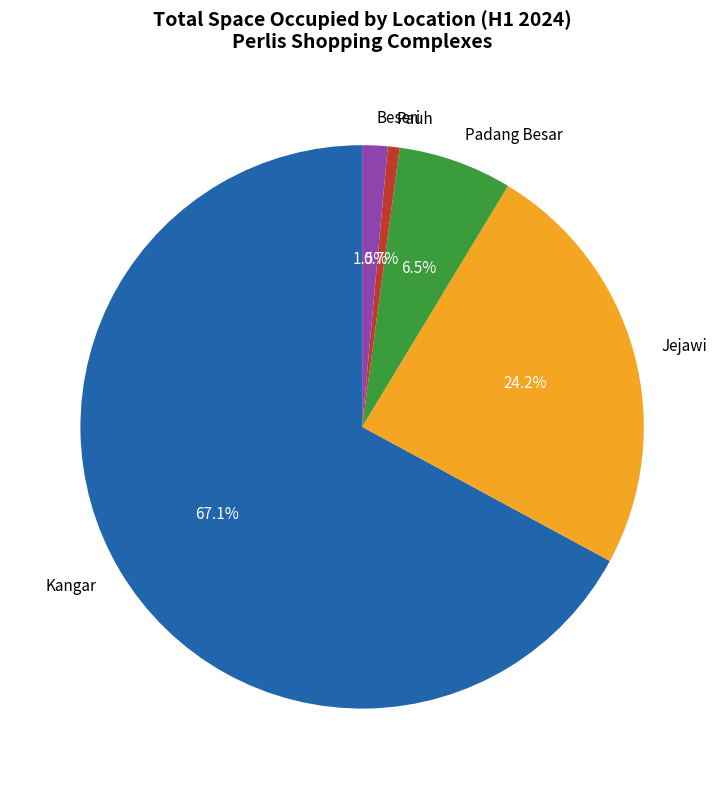

To the nearest percent, what portion does Pauh represent?

1%